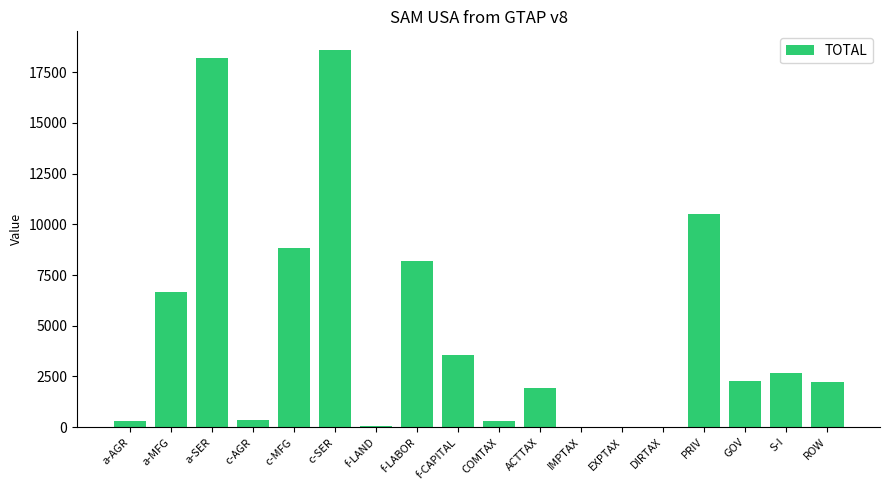

What is the maximum value shown in the chart?

18585.0